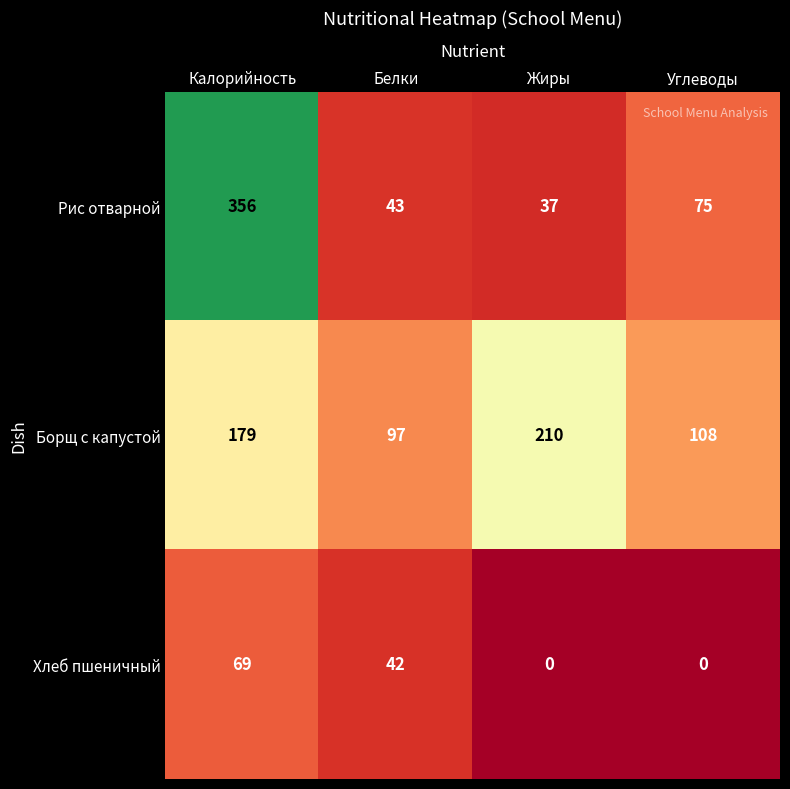

Reading left to right, list all the values displayed in this chart.

Рис отварной: 356	43	37	75
Борщ с капустой: 179	97	210	108
Хлеб пшеничный: 69	42	0	0